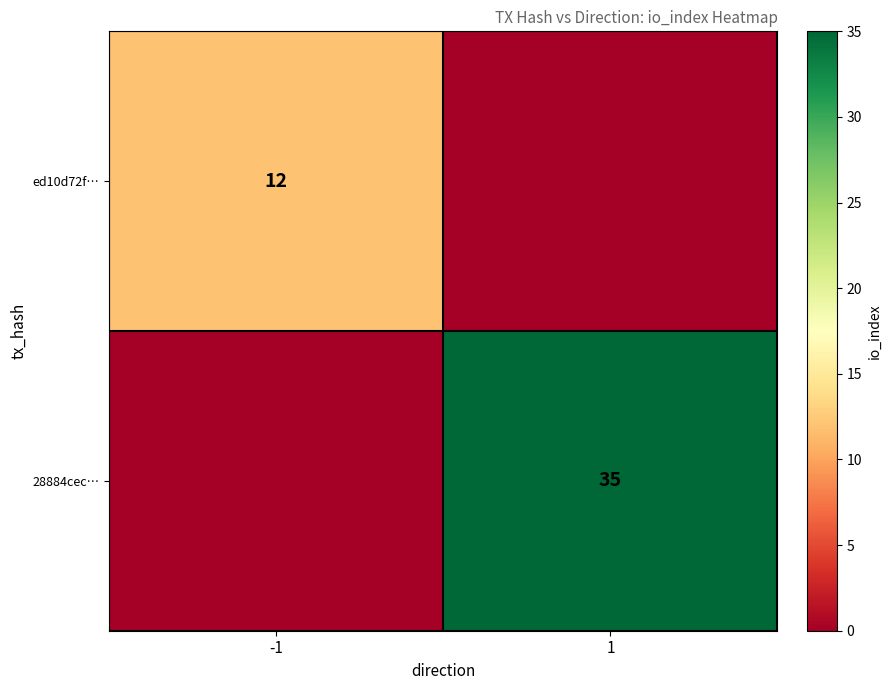

Is the value of ed10d72f… at -1 greater than the value of 28884cec… at 1?

No